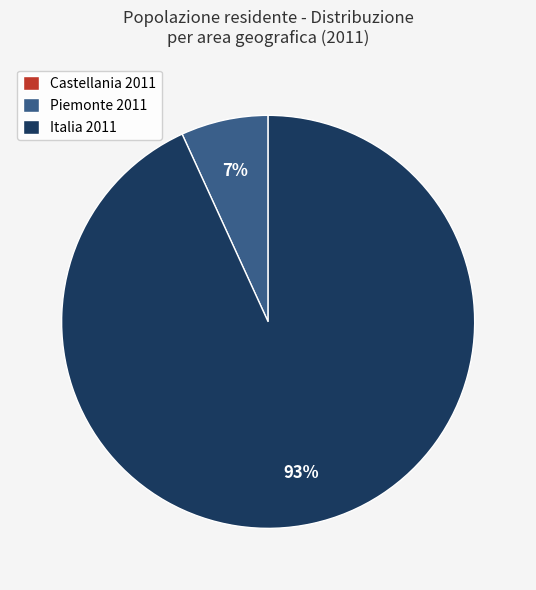

The Piemonte 2011 slice represents 1% of the pie. True or false?

False